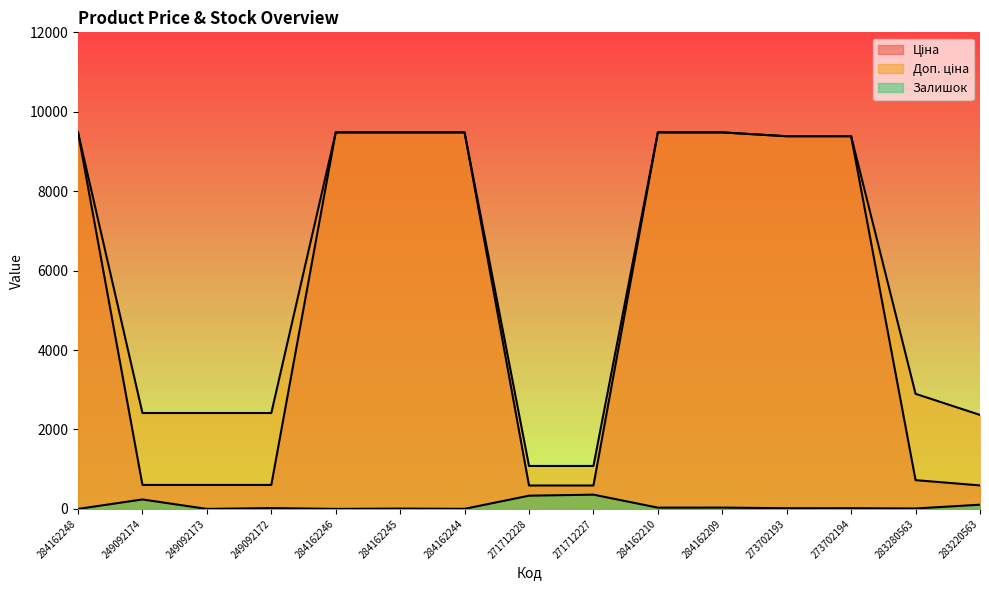

Rank the series by their maximum value, from highest to lowest.

Ціна, Доп. ціна, Залишок